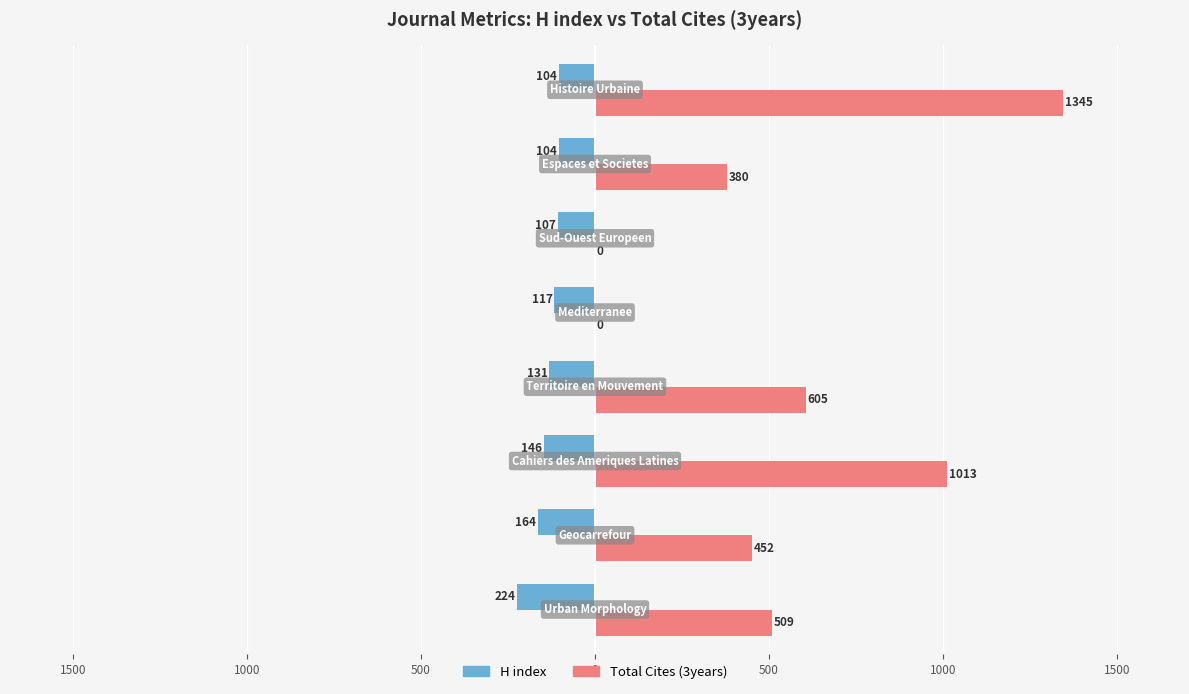

What are all the series names shown in the legend?

H index, Total Cites (3years)